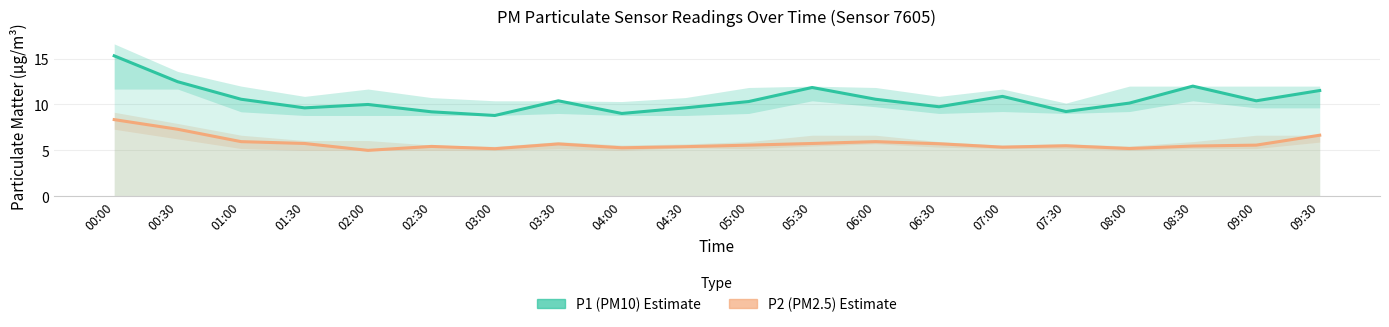

What position from the left is 04:30?

10